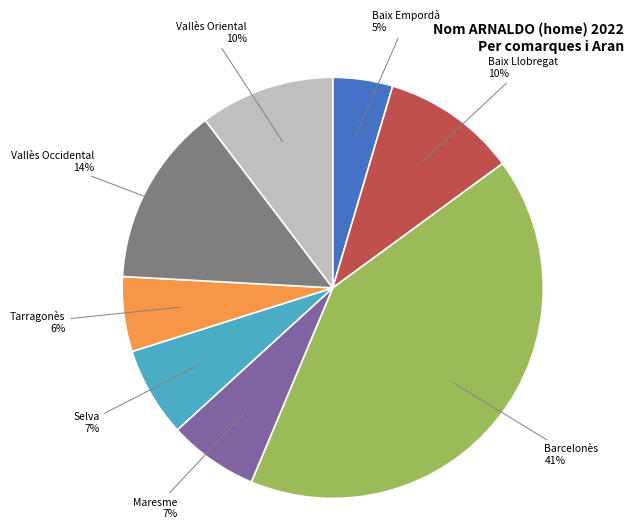

To the nearest percent, what is the average slice percentage?

12%